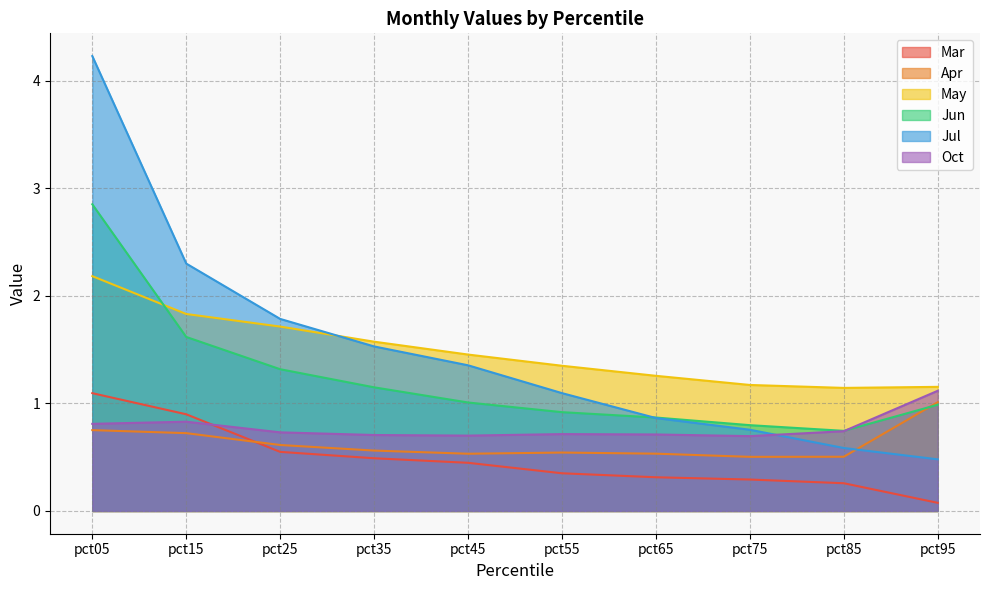

True or false: Jun has a value of 1.5 at pct65.

False